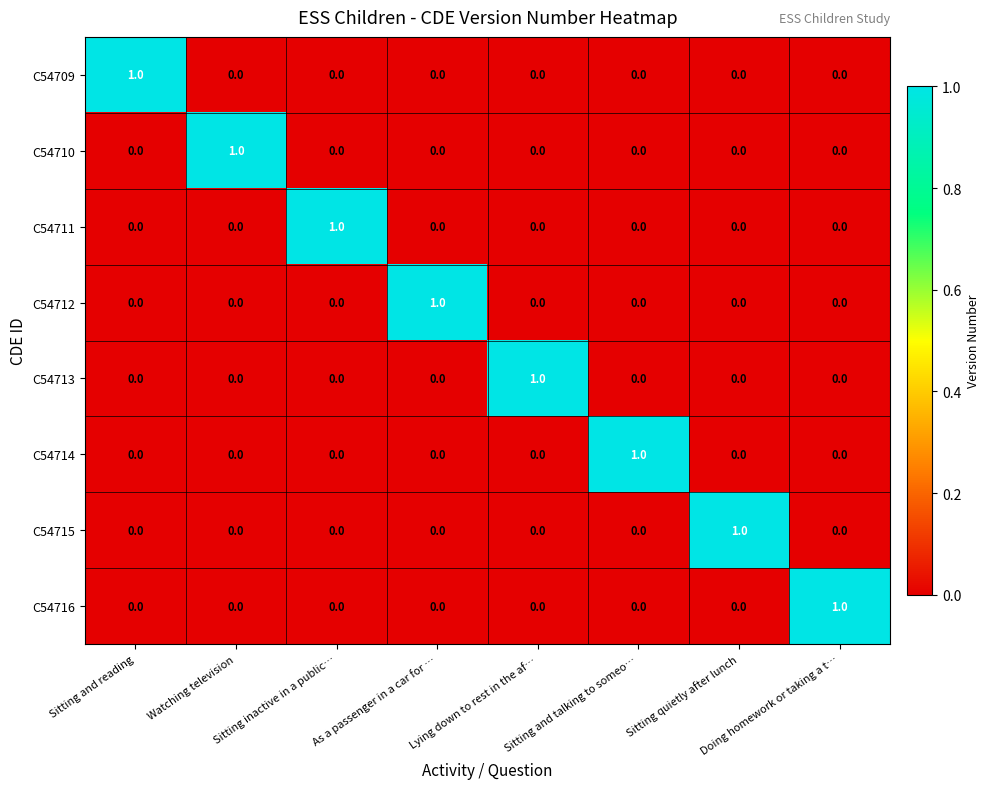

How many series are shown in this chart?

8